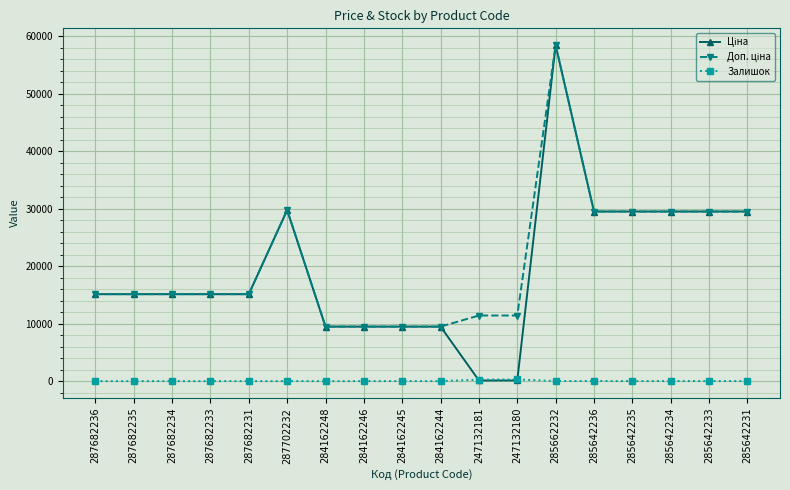

What is the total value across all series at 287702232?

59494.5